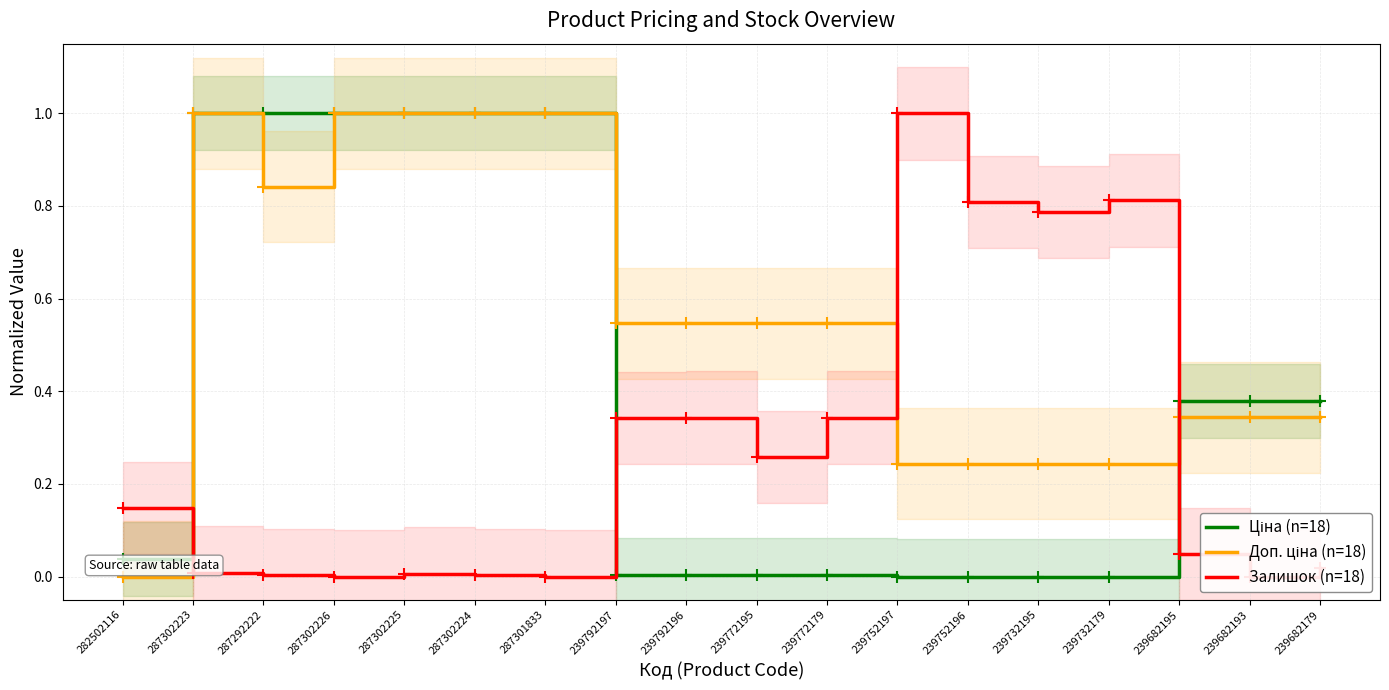

The value of Доп. ціна (n=18) at 287302225 is 1.0. True or false?

True